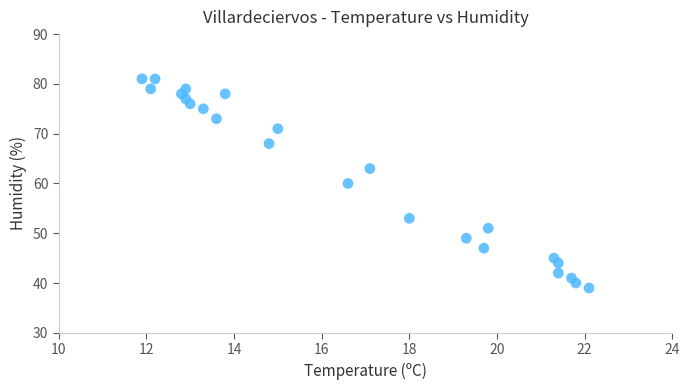

What is the range of Y values (max minus min)?

42